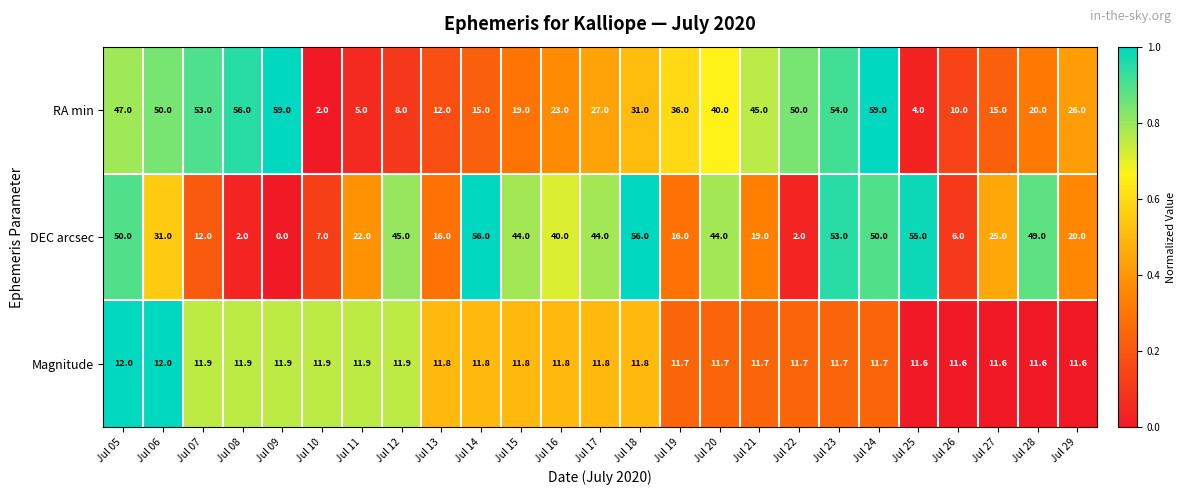

What is the difference between the maximum and minimum values in the RA min series?

57.0